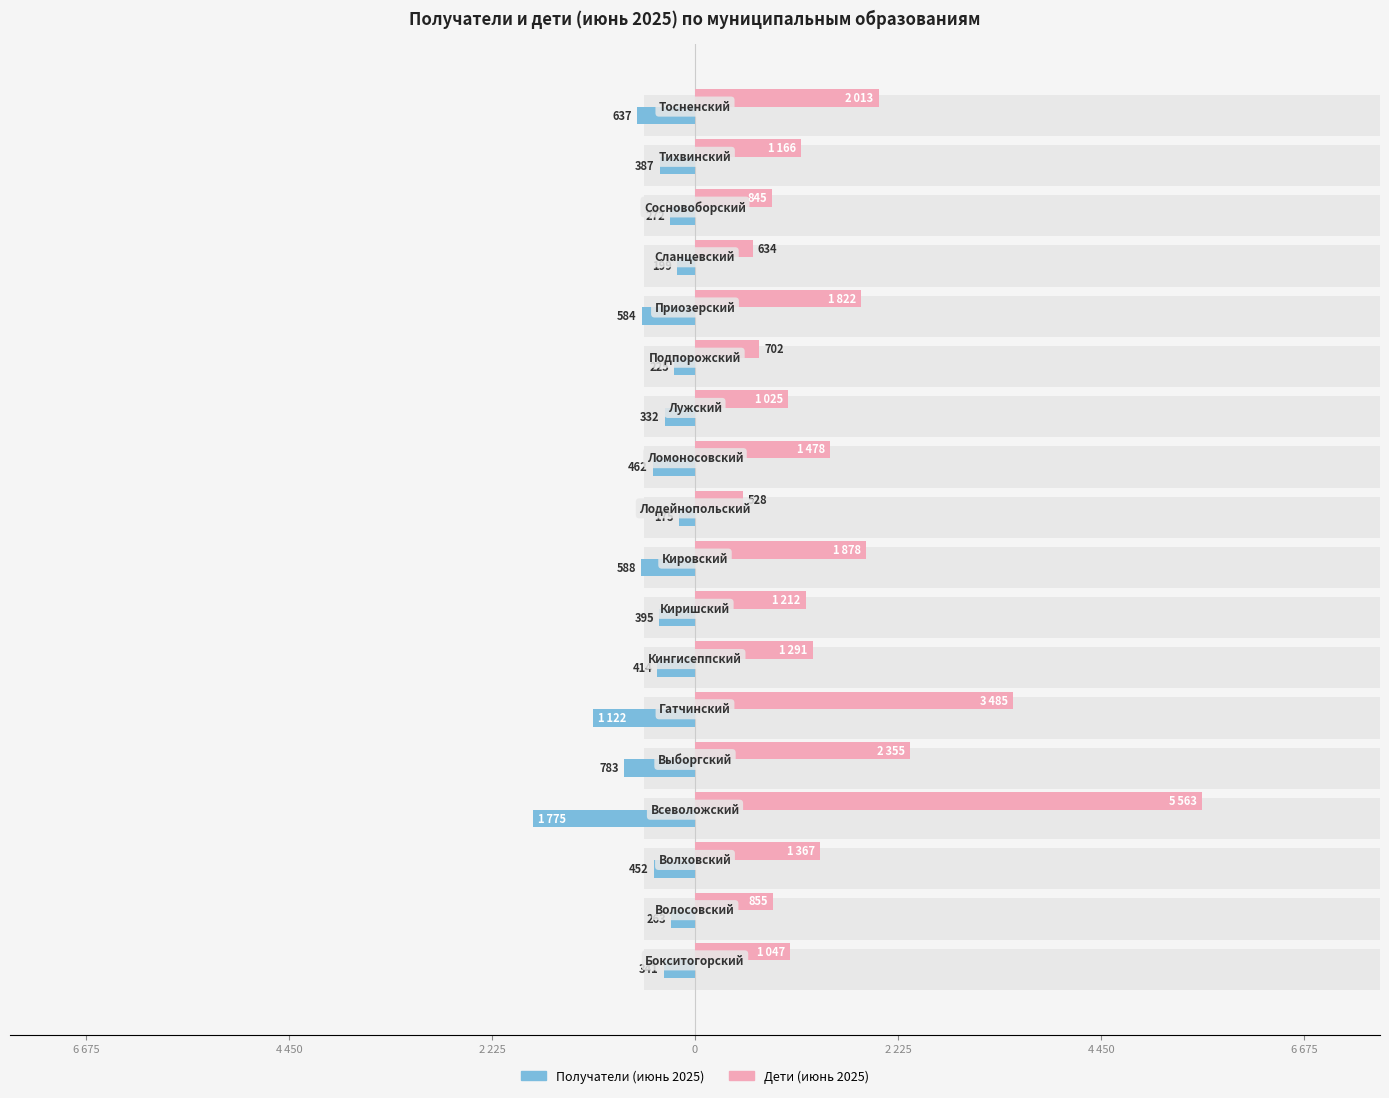

What are all the series names shown in the legend?

Получатели (июнь 2025), Дети (июнь 2025)